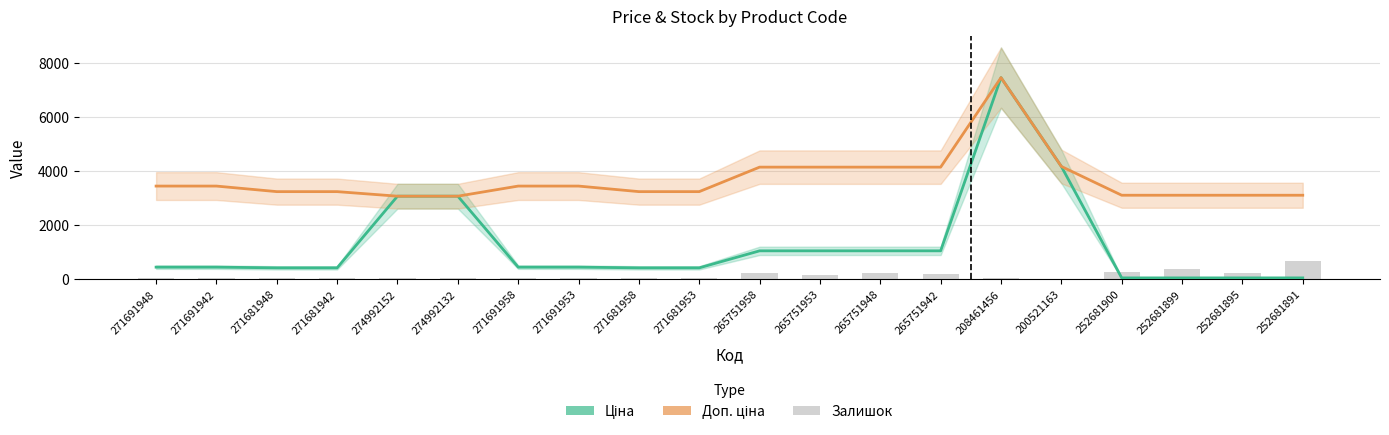

At which category is the sum across all series the highest?

208461456